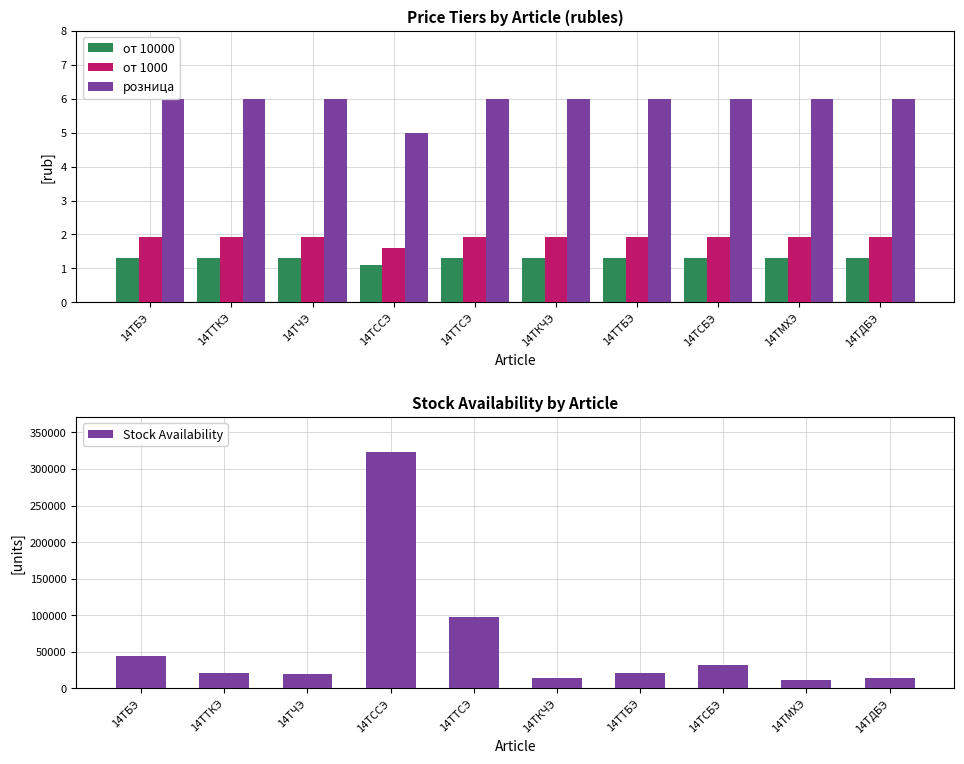

What is the difference between the maximum and minimum values in the Stock Availability series?

310770